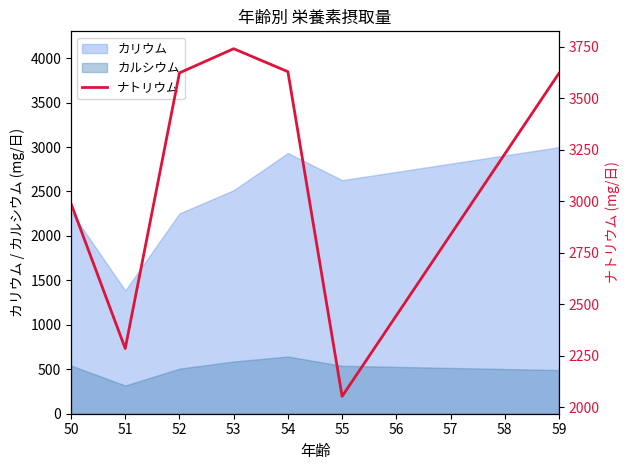

Reading left to right, extract all data points from this chart.

2988.7	2286.0	3622.8	3740.0	3628.7	2054.0	3621.0